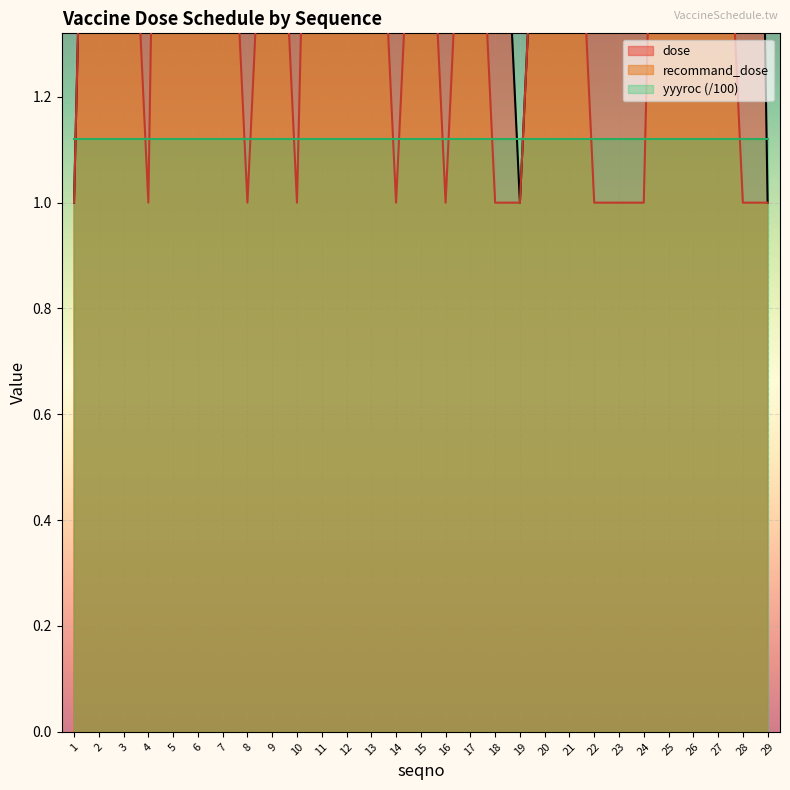

Where does the recommand_dose series first go above 2?

2